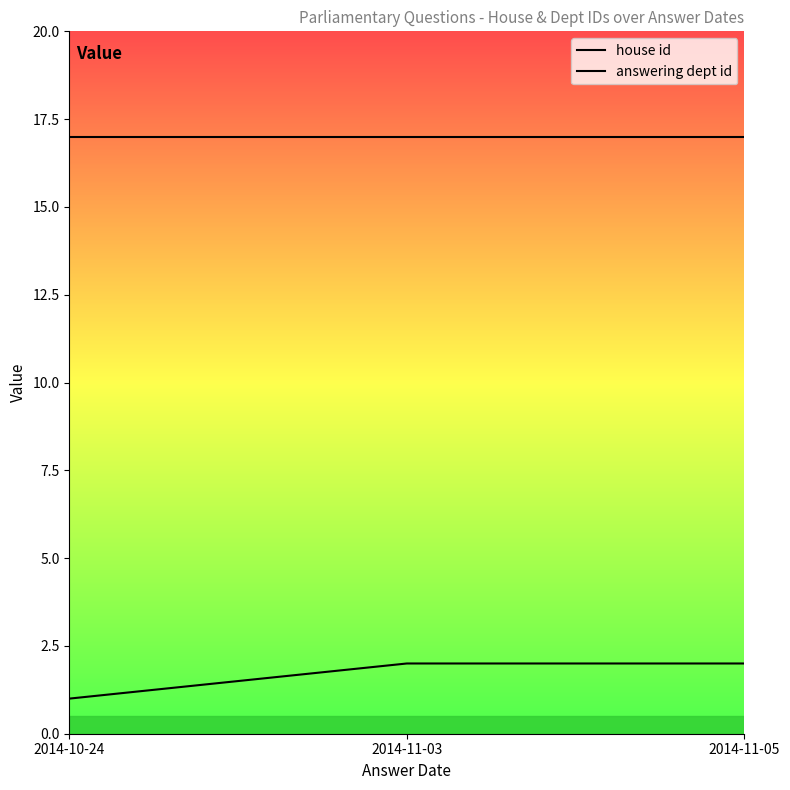

True or false: answering dept id has a value of 17 at 2014-11-03.

True